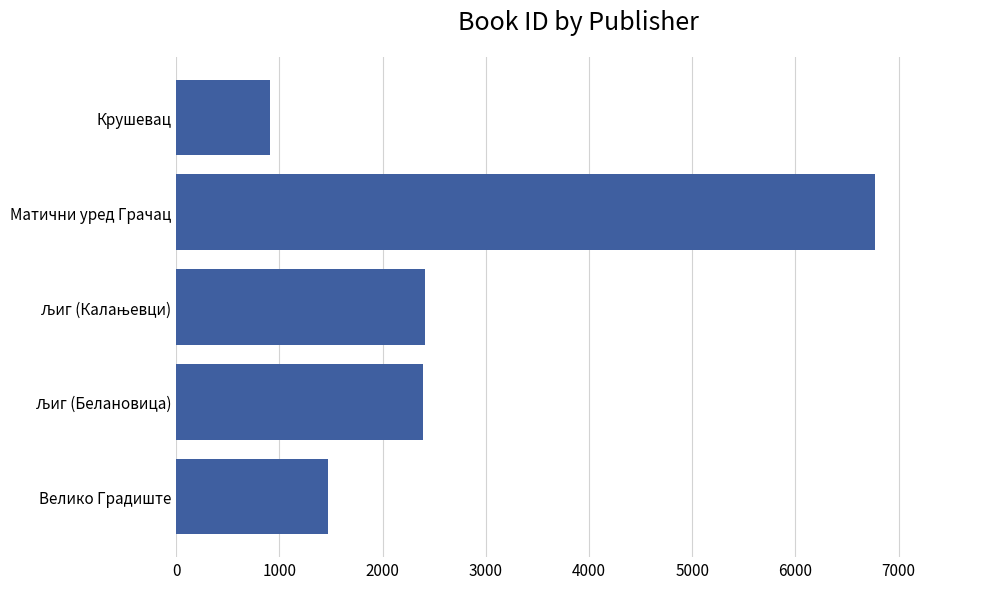

The value at Велико Градиште is 1468. True or false?

True